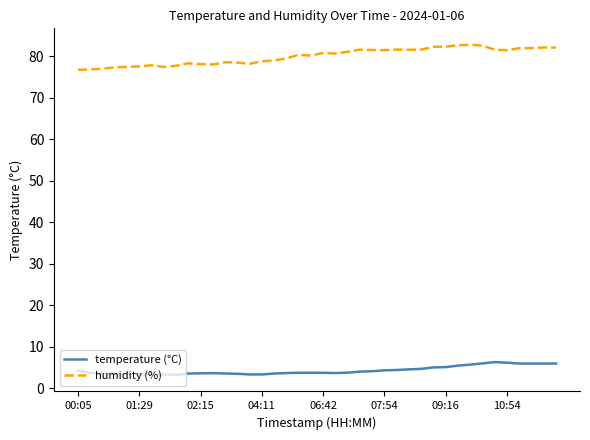

Rank the series by their maximum value, from lowest to highest.

temperature (°C), humidity (%)